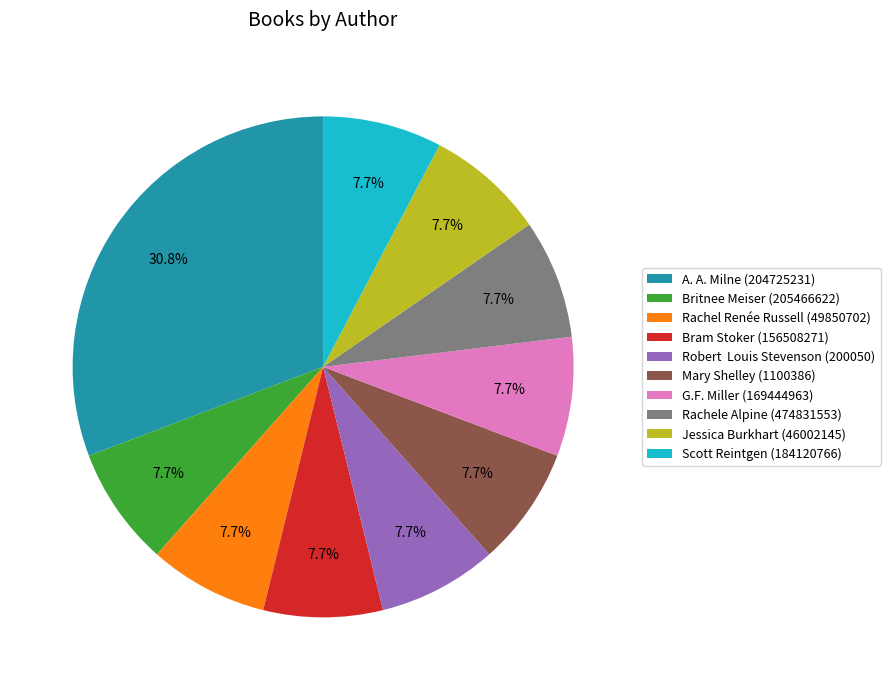

What is the largest slice in the pie chart?

A. A. Milne (204725231)